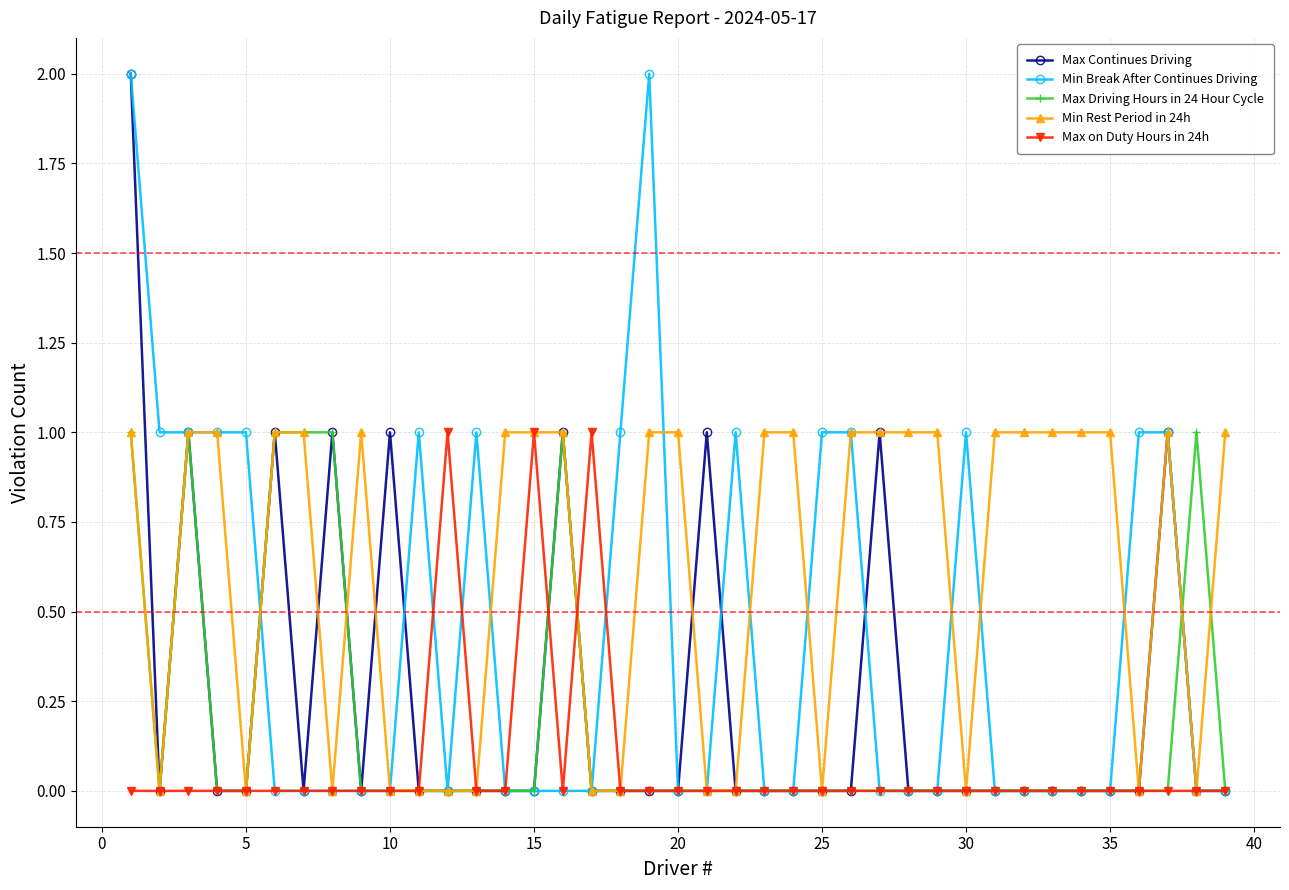

At how many categories does at least one series exceed 0?

39